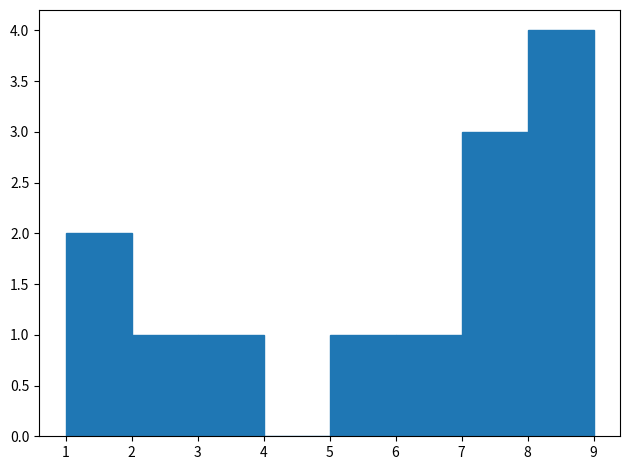

Over which range of the x-axis is the bar tallest?

8 to 9